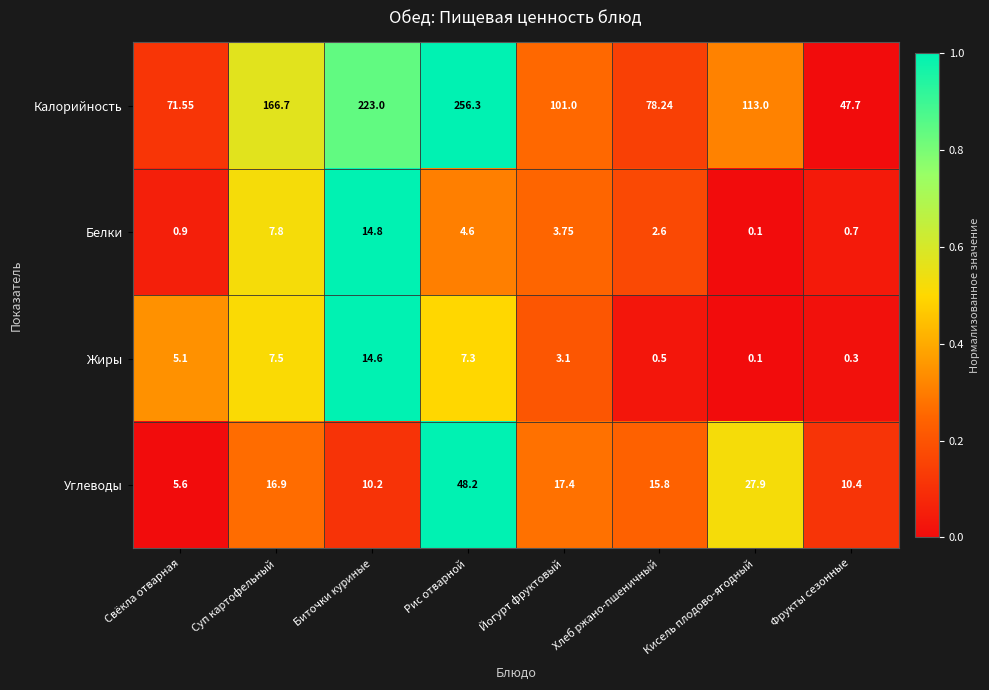

Which series has the widest spread of values?

Калорийность